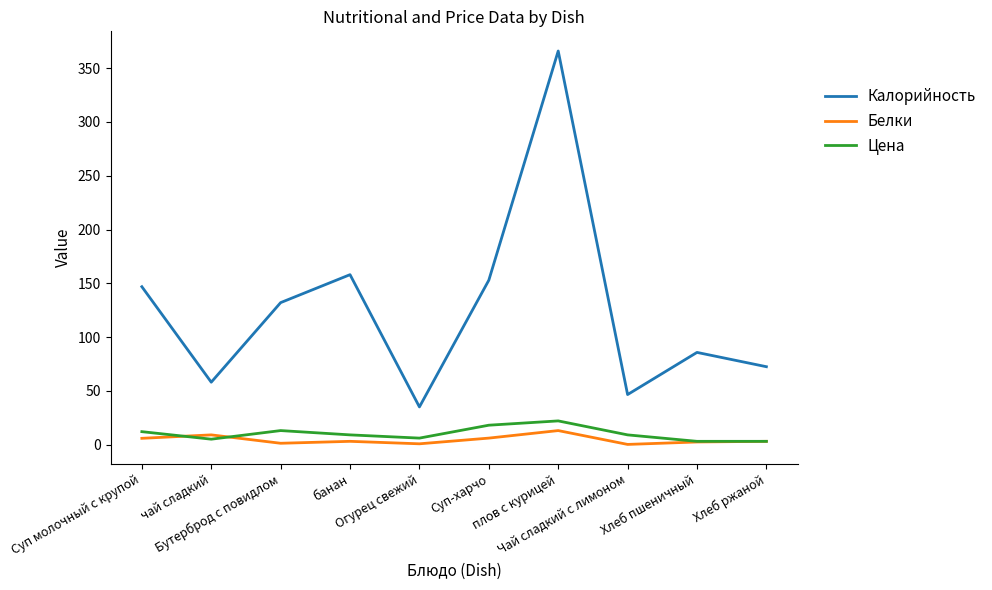

Which series has the largest total across all categories?

Калорийность